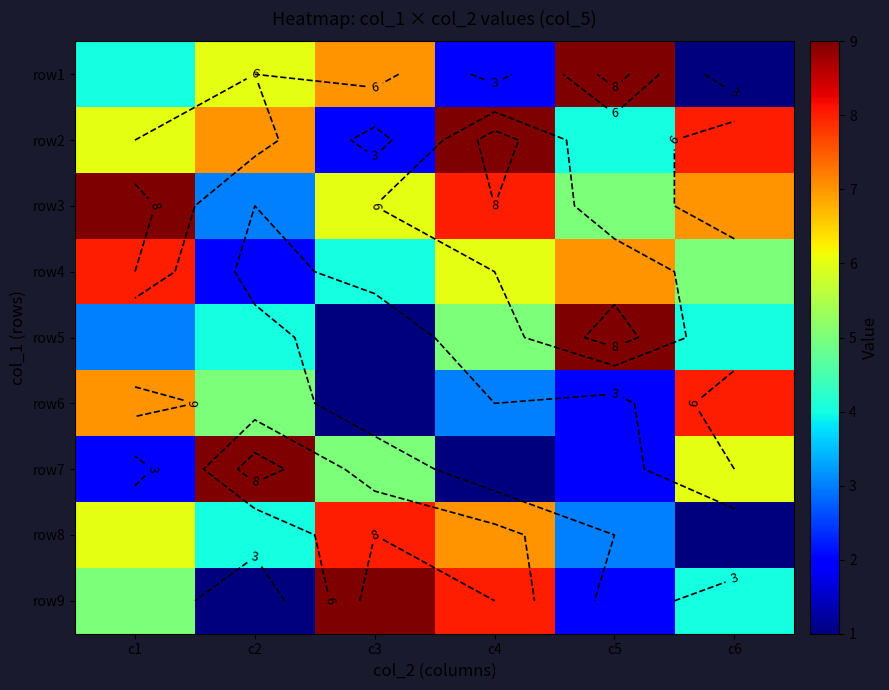

Count the number of data series in this chart.

9